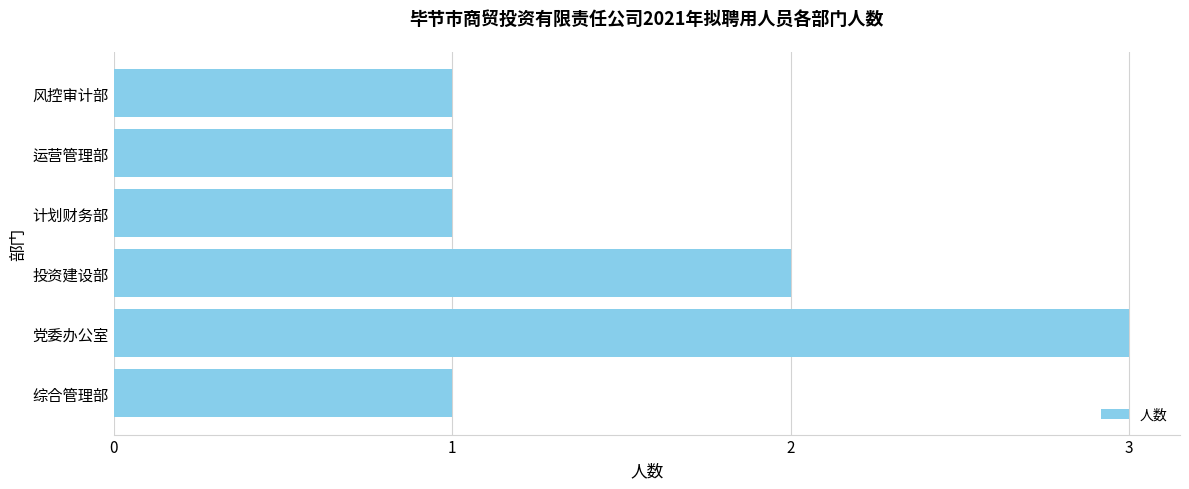

Approximately how many times larger is the value at 党委办公室 compared to 计划财务部?

3.0